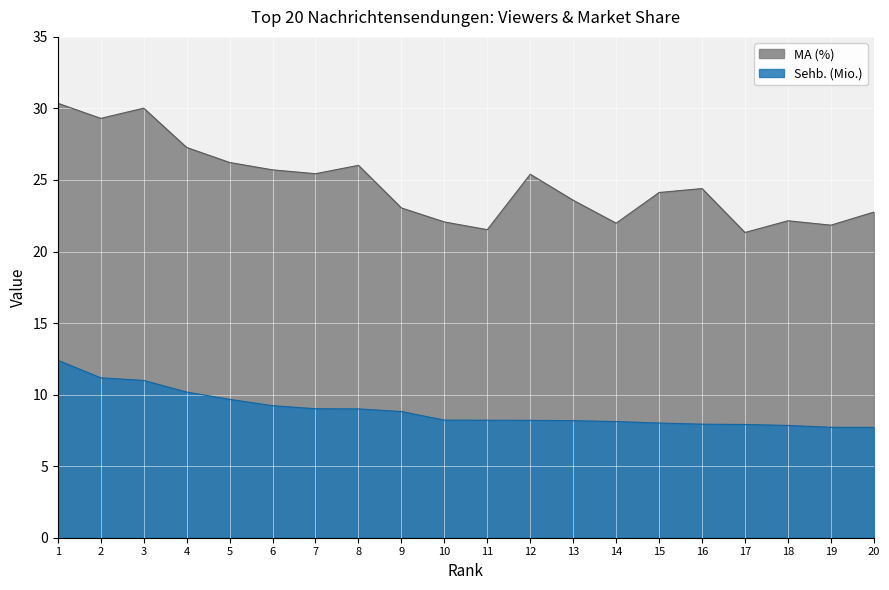

How many interior local valleys does the MA (%) series have?

6